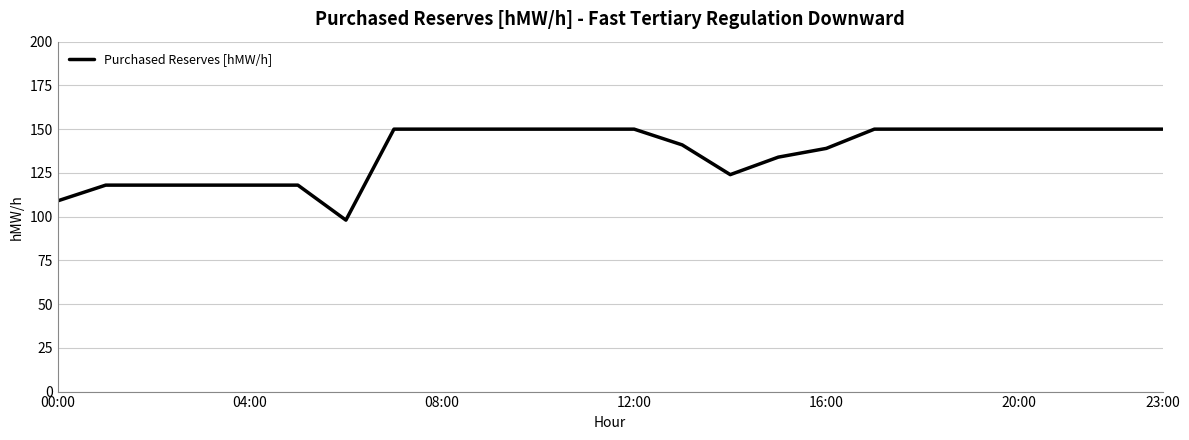

What is the smallest value displayed?

98